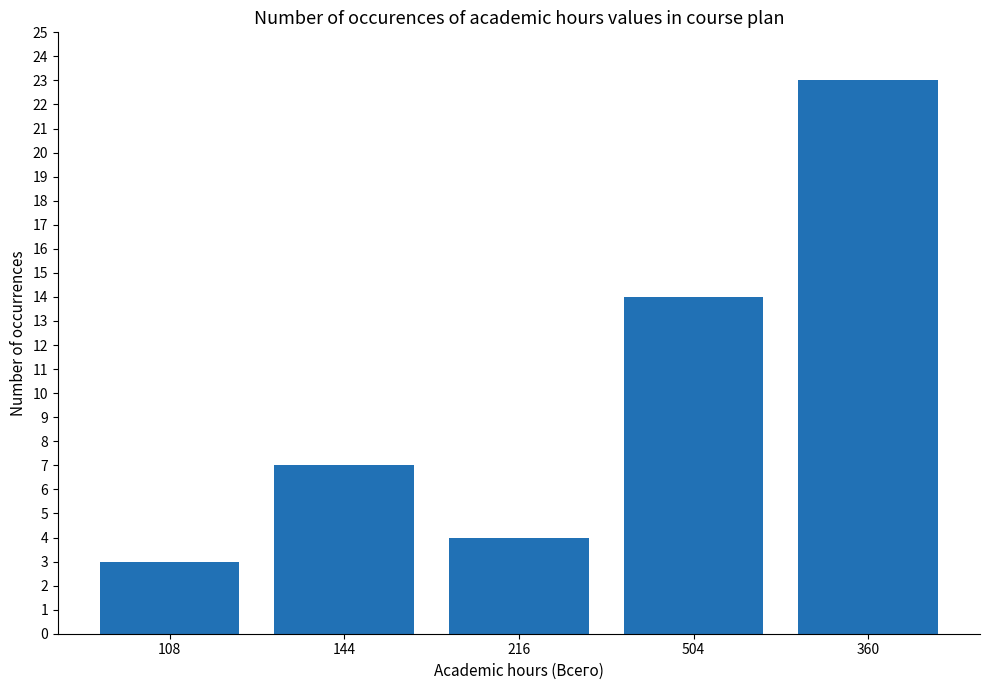

What is the average value?

10